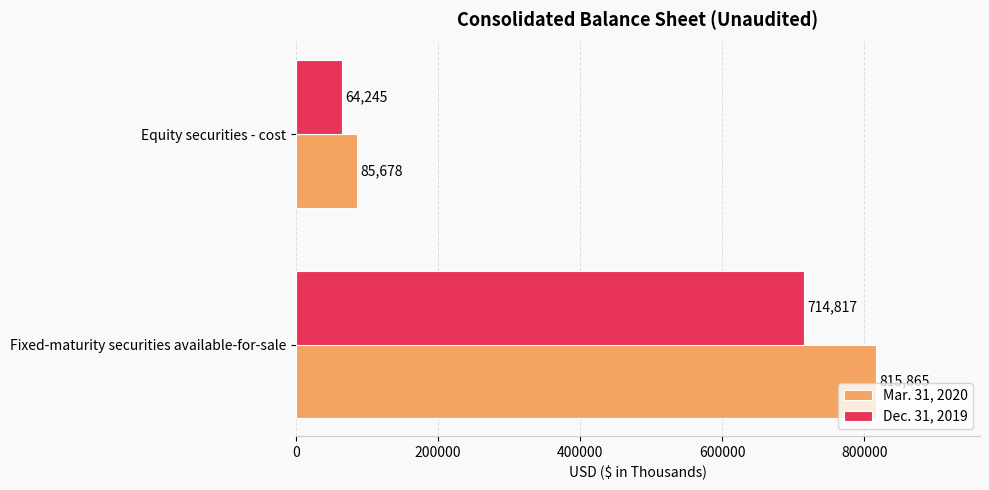

What is the greatest value displayed?

815865